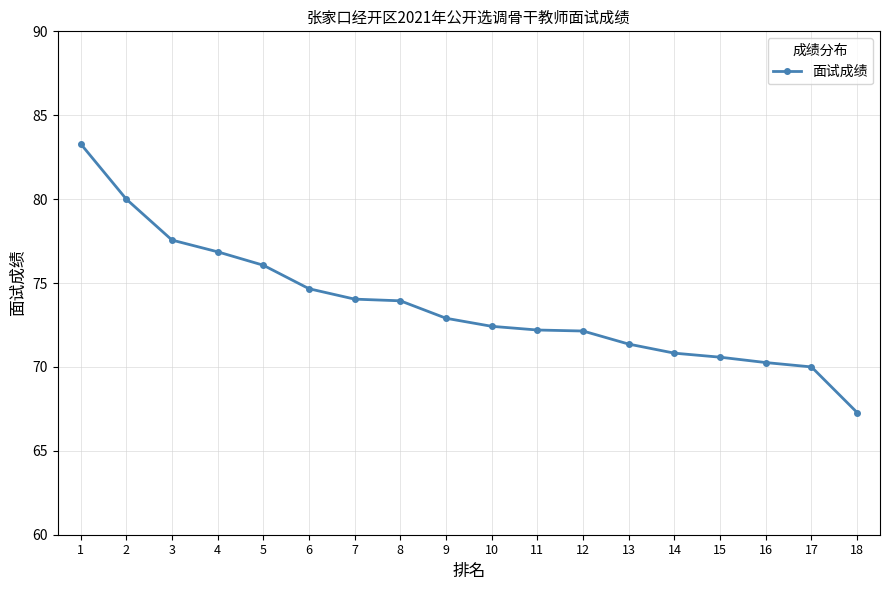

What is the approximate value at 2?

80.0